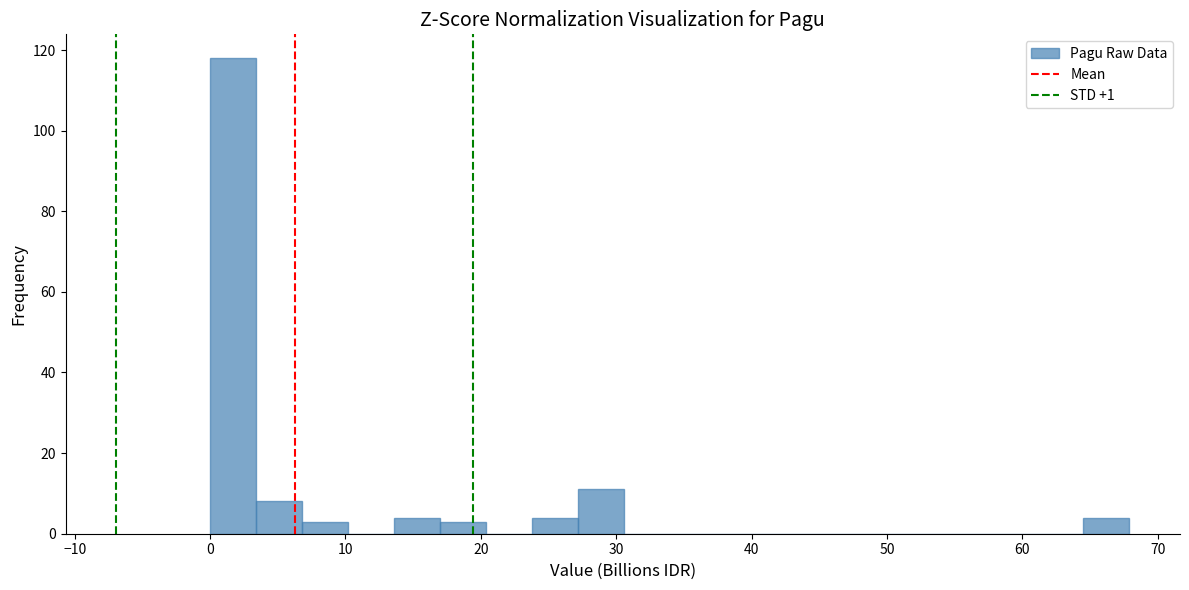

Around what value on the x-axis is the tallest bar? Give the approximate position of its centre, as read against the axis.

2